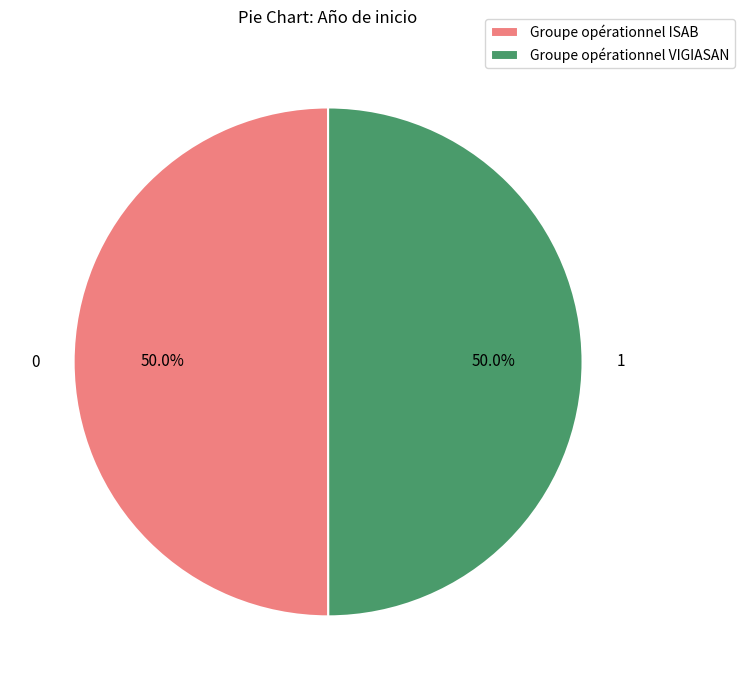

What is the ratio of the value at Groupe opérationnel VIGIASAN to the value at Groupe opérationnel ISAB?

1.0